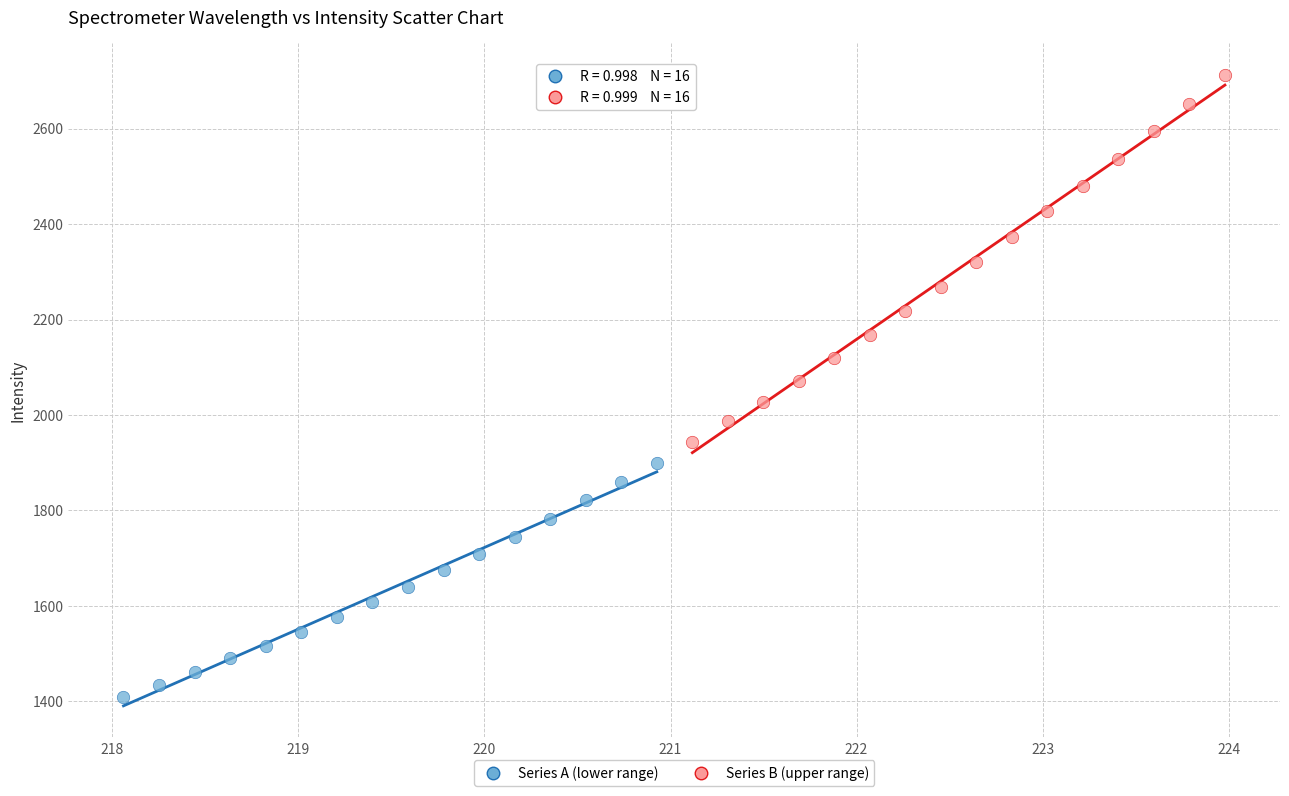

Which series contains the highest Y value?

Series B (upper range)